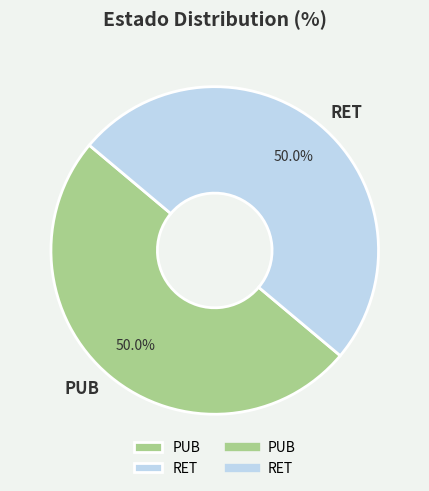

The RET slice represents 50% of the pie. True or false?

True